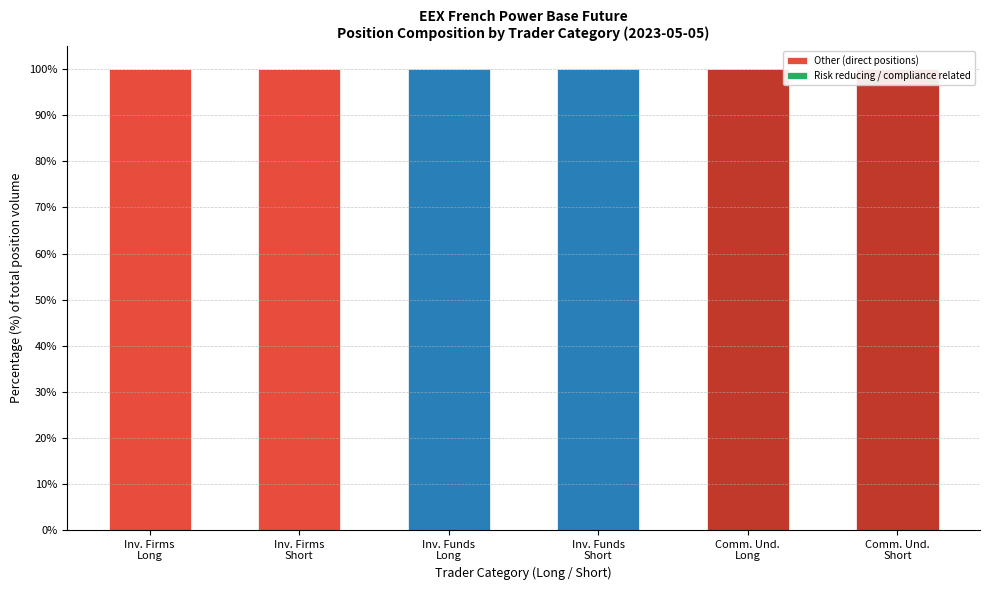

At how many categories does at least one series exceed 68?

6